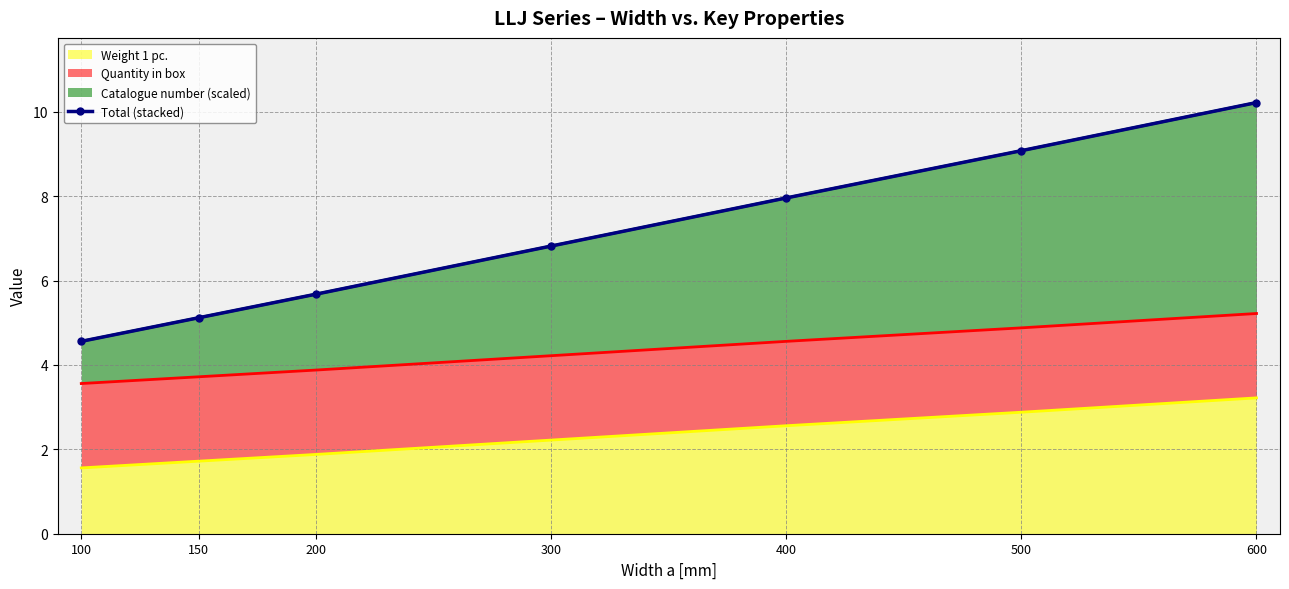

Does the chart have visible grid lines?

Yes